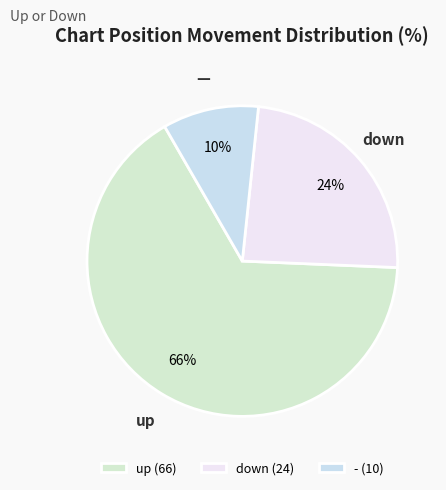

The down slice represents 24% of the pie. True or false?

True